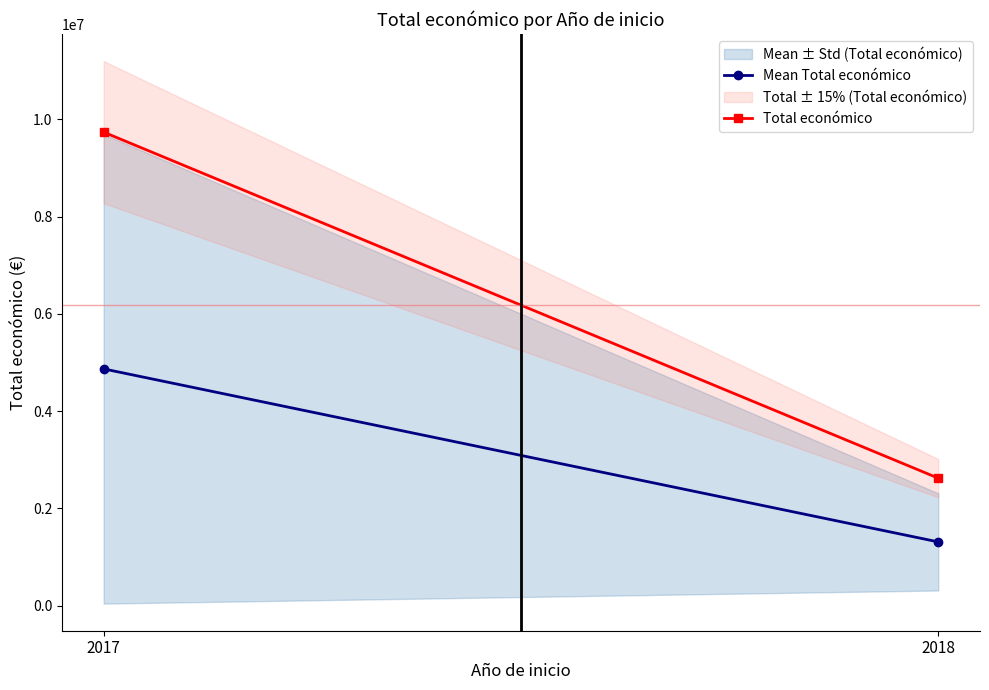

The Mean Total económico series shows 4868678.5 at 2017. True or false?

True